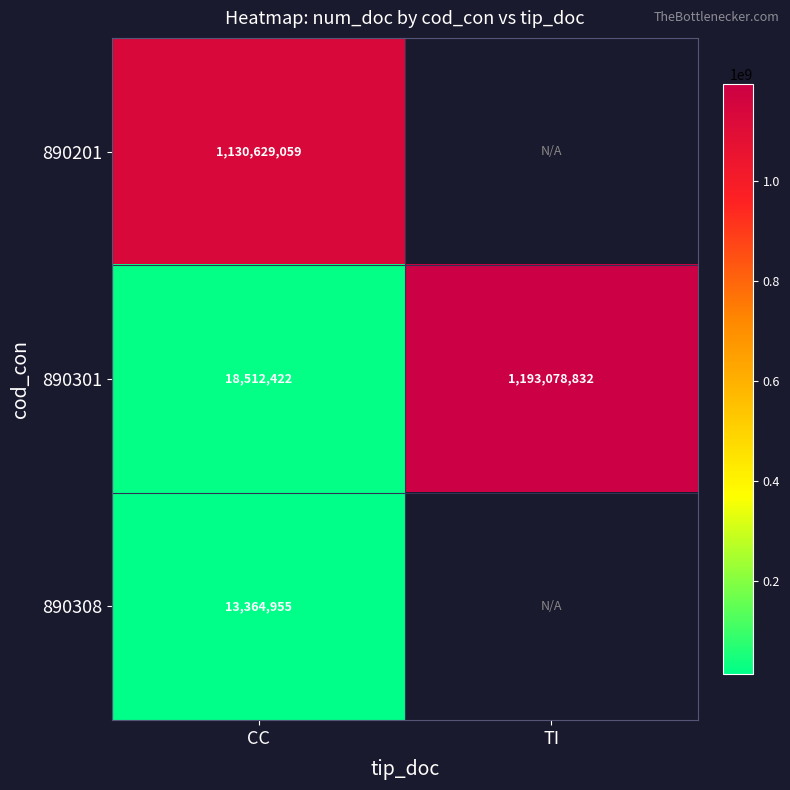

Rank the categories by 890301 value from lowest to highest.

CC, TI